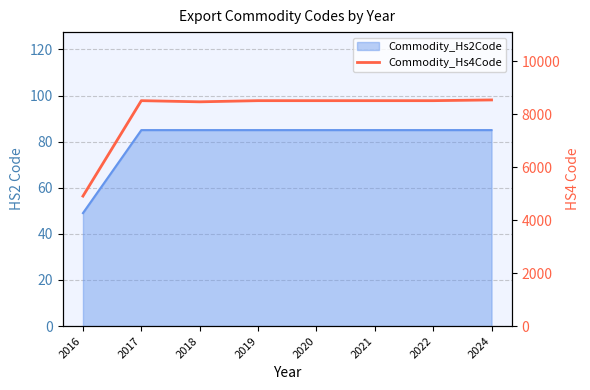

Which label corresponds to the smallest value in the chart?

2016